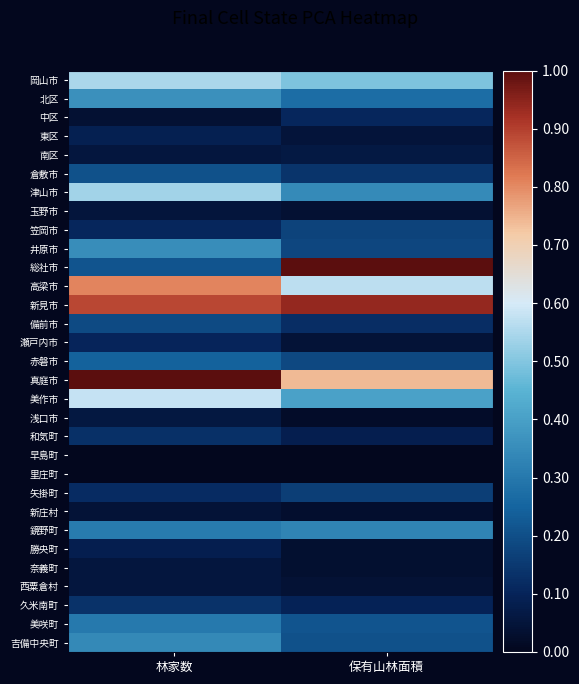

What is the greatest value displayed?

1.0